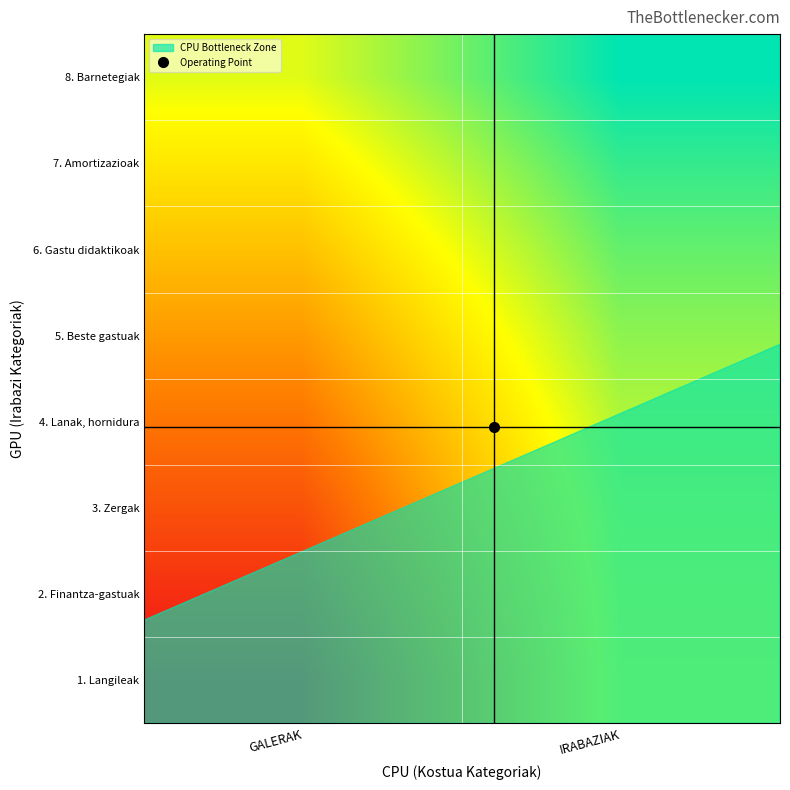

Count the number of data series in this chart.

8